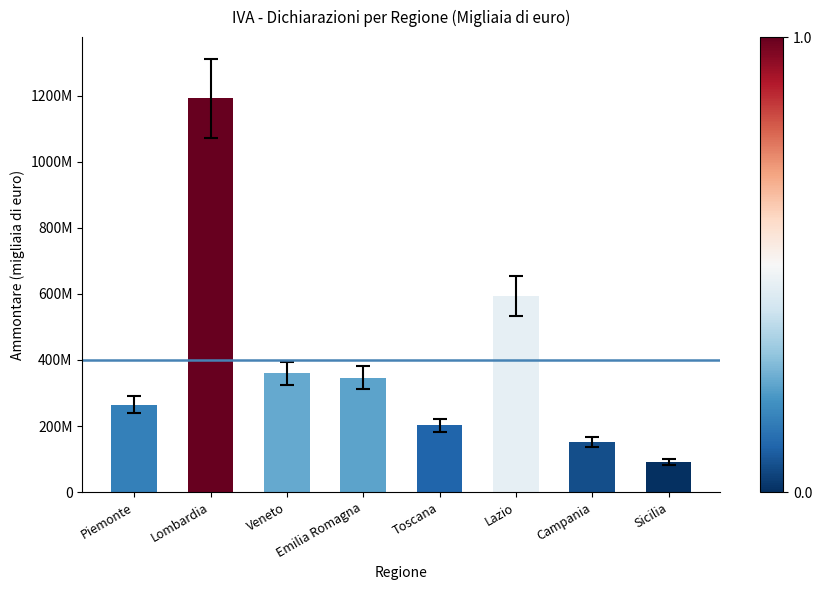

What is the average value?

400141695